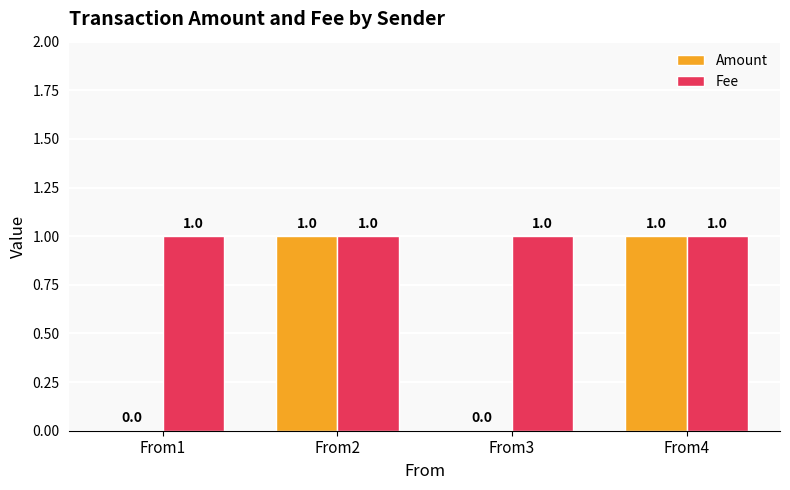

The Amount series shows 0 at From1. True or false?

True